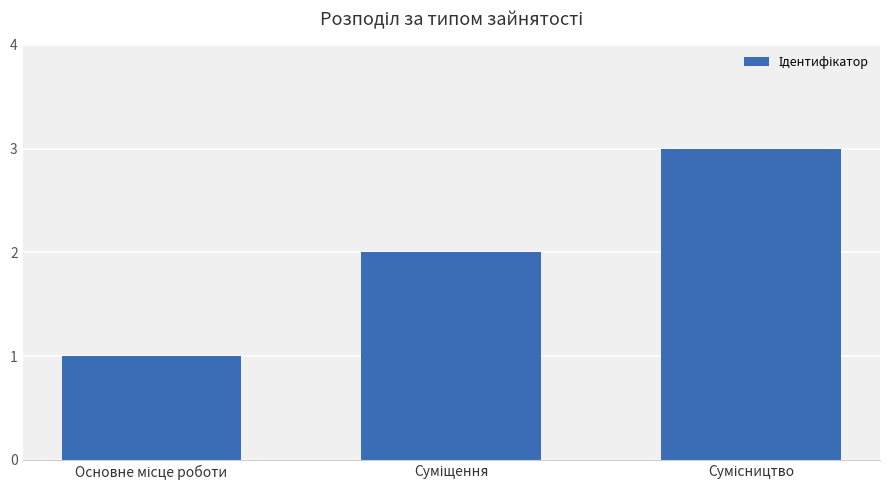

What is the sum of all values?

6